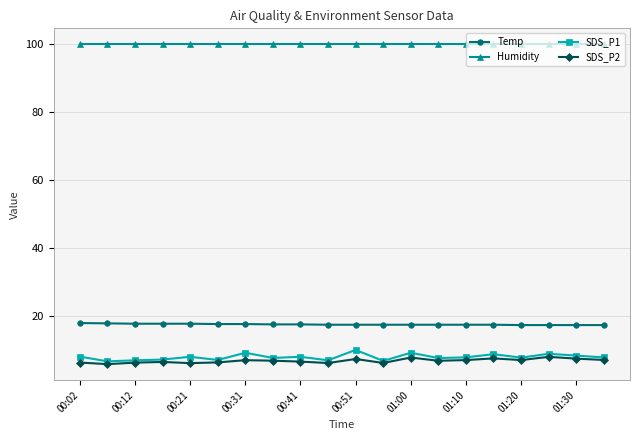

What is the average value of the Temp series?

17.5